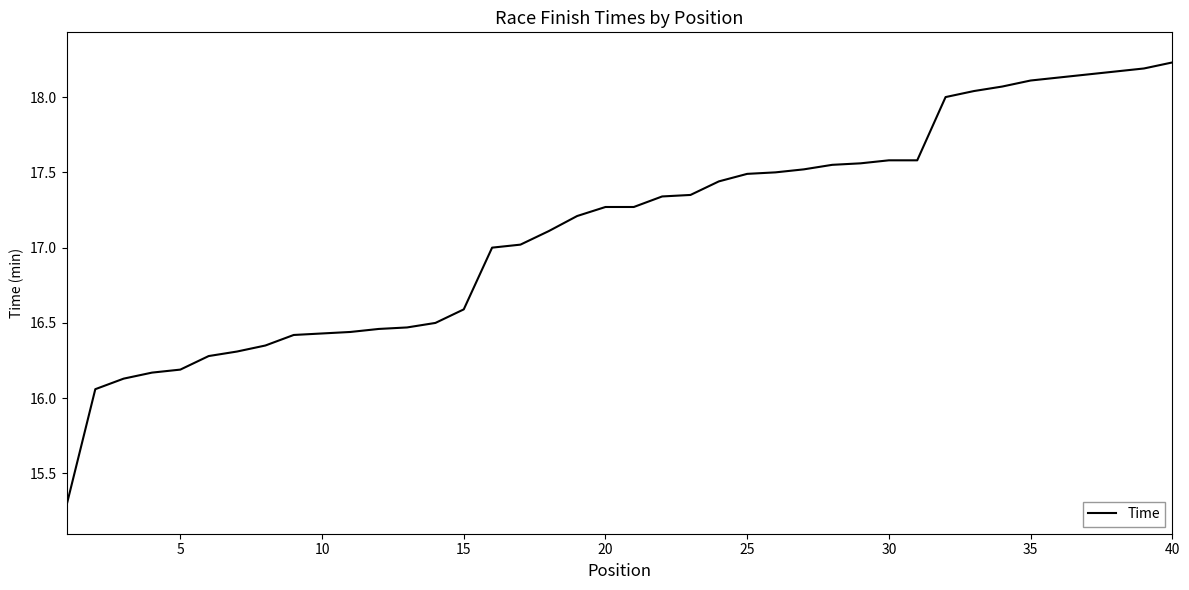

How many lines are shown in the chart?

1